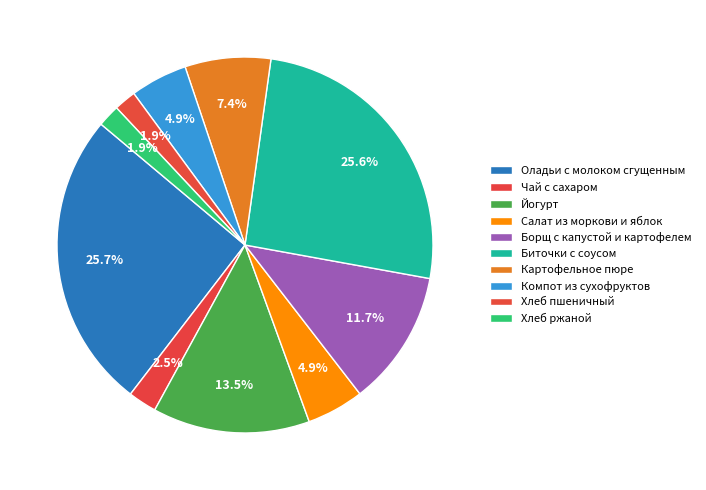

Count the number of slices in the pie.

10